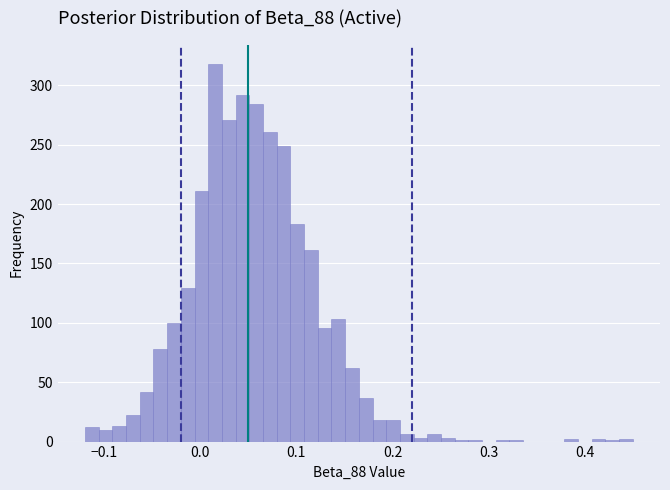

Around what value on the x-axis is the tallest bar? Give the approximate position of its centre, as read against the axis.

0.02